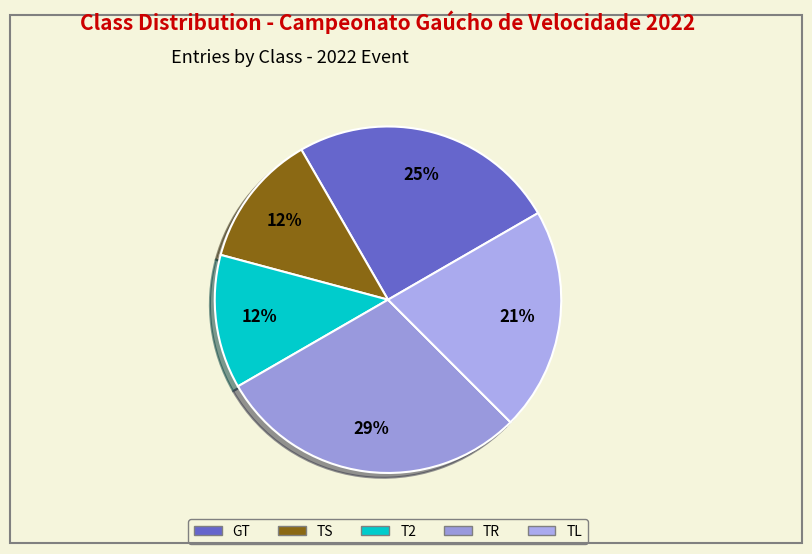

How many slices are in this pie chart?

5